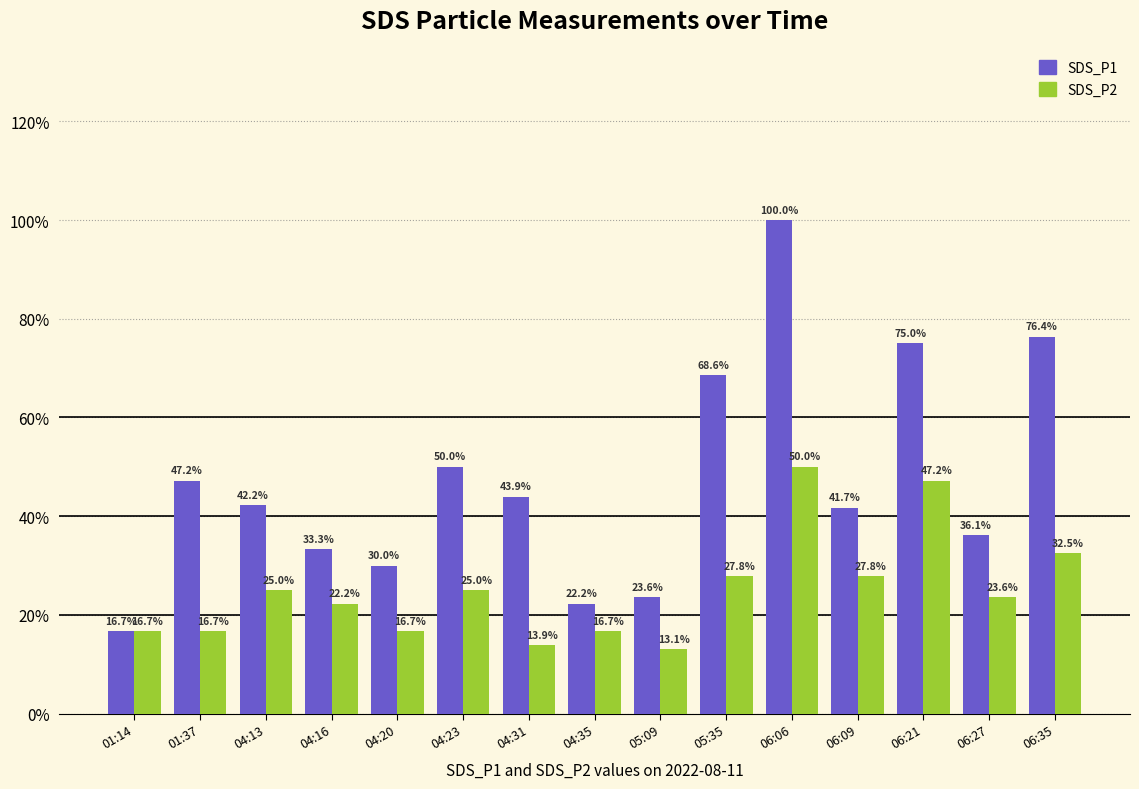

Rank the series at 06:35 from highest to lowest value.

SDS_P1, SDS_P2